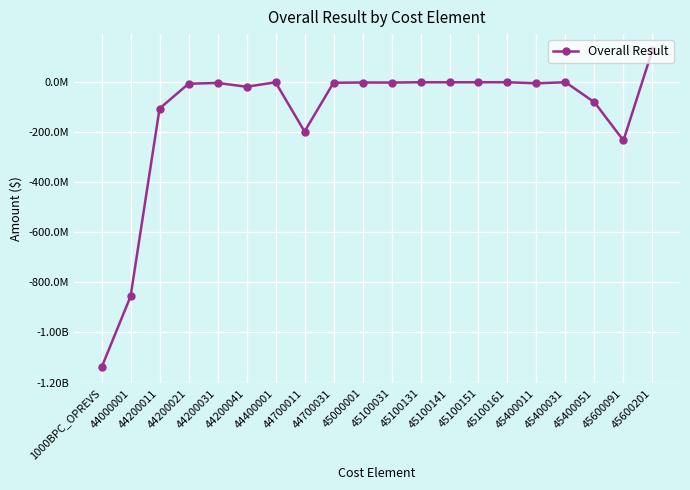

What is the difference between the values at 45400051 and 44700031?

78173500.3